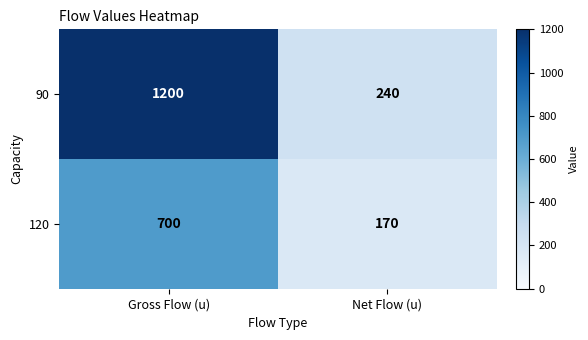

At which category is the sum across all series the highest?

Gross Flow (u)